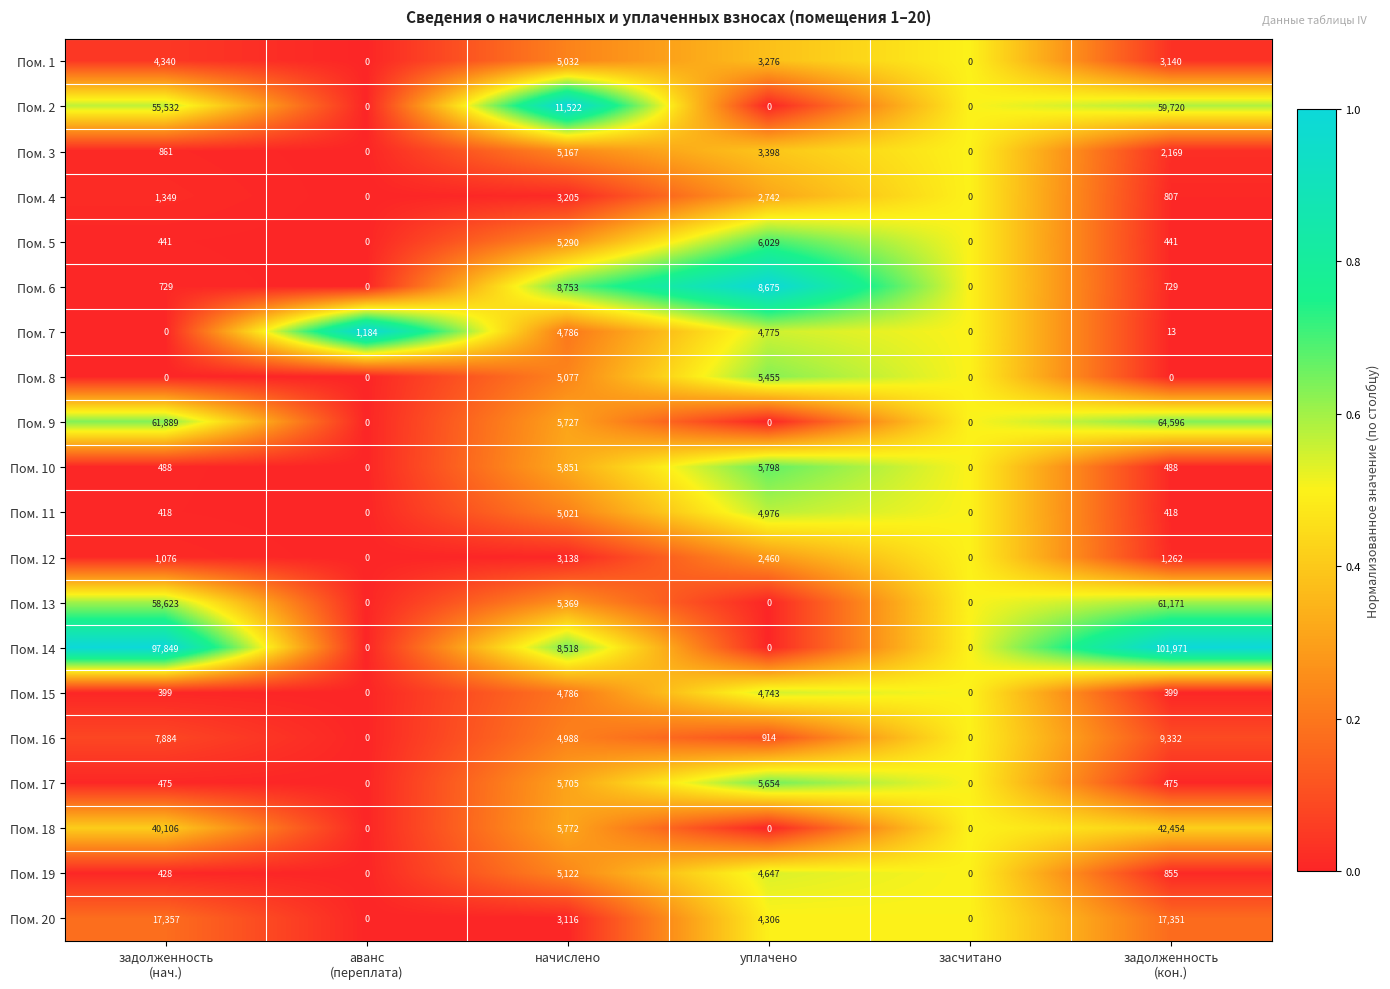

What is the difference between the highest and lowest values at начислено?

8406